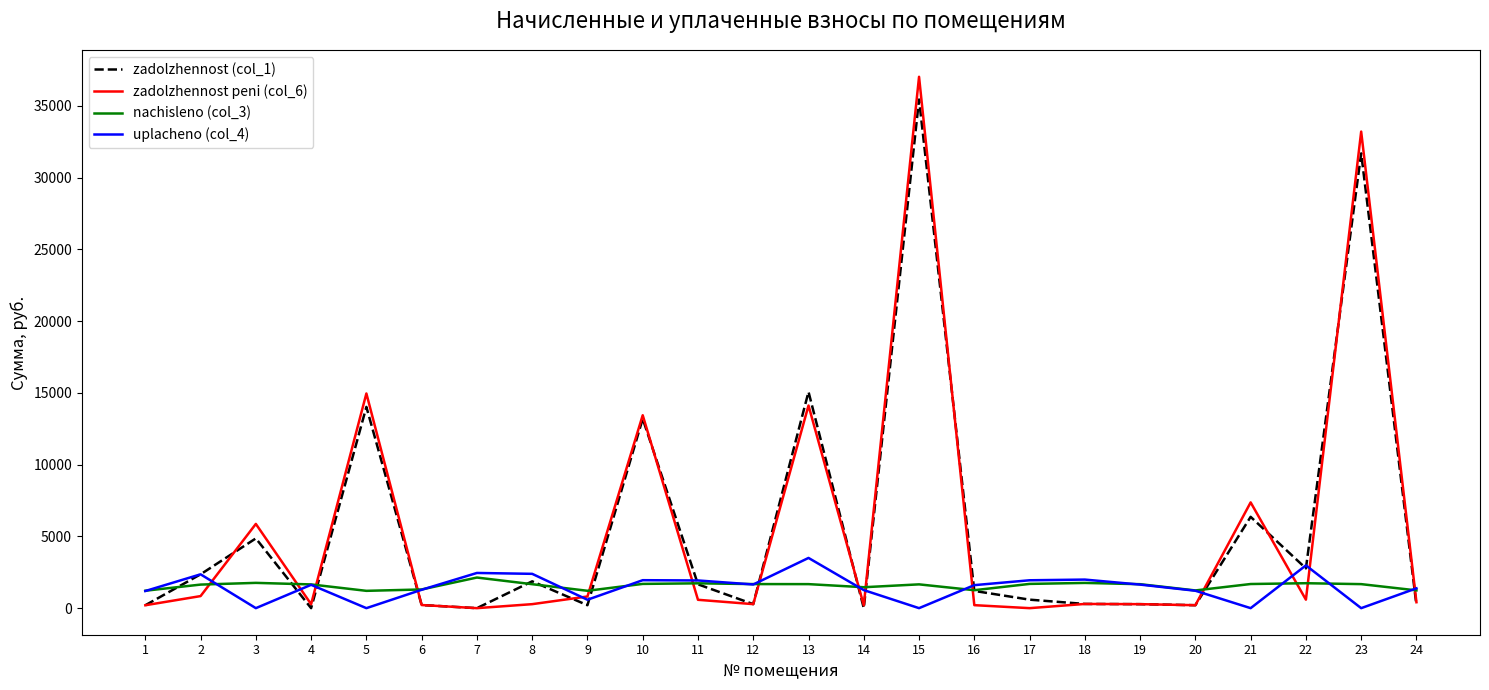

Read the nachisleno (col_3) value at 23.

1674.3